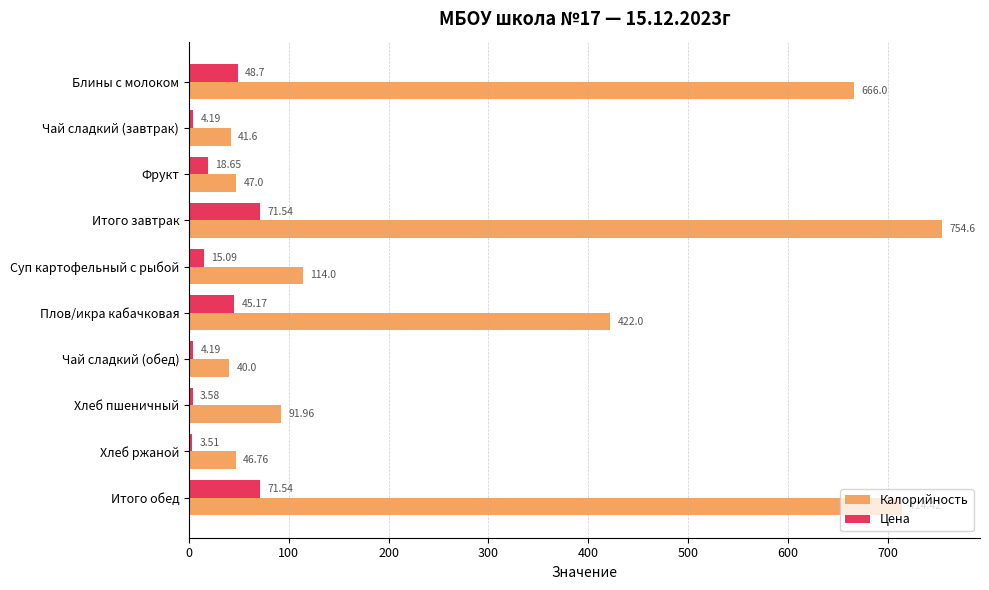

At which label does Калорийность reach its minimum?

Чай сладкий (обед)